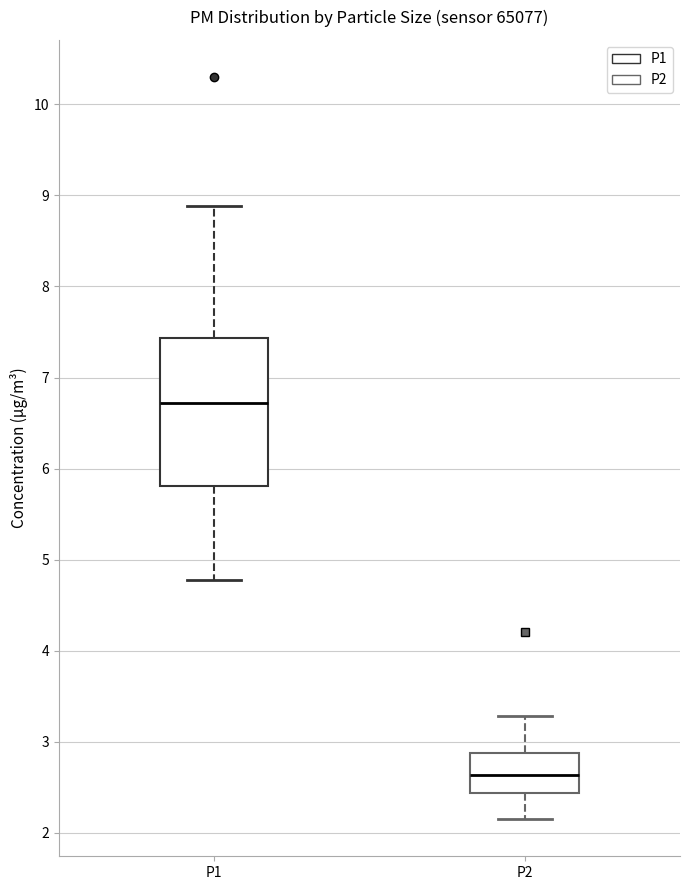

Which box has the lowest median line?

P2